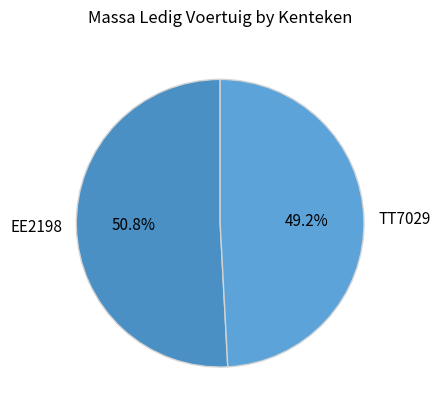

To the nearest percent, what percentage of the pie is TT7029?

49%